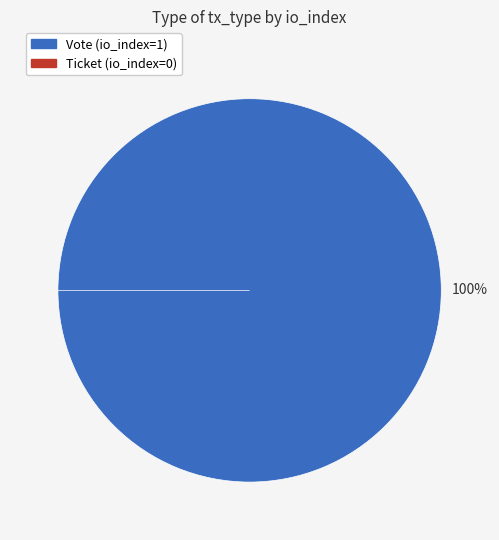

To the nearest percent, what is the difference between the Vote (io_index=1) and Ticket (io_index=0) slice percentages?

100%